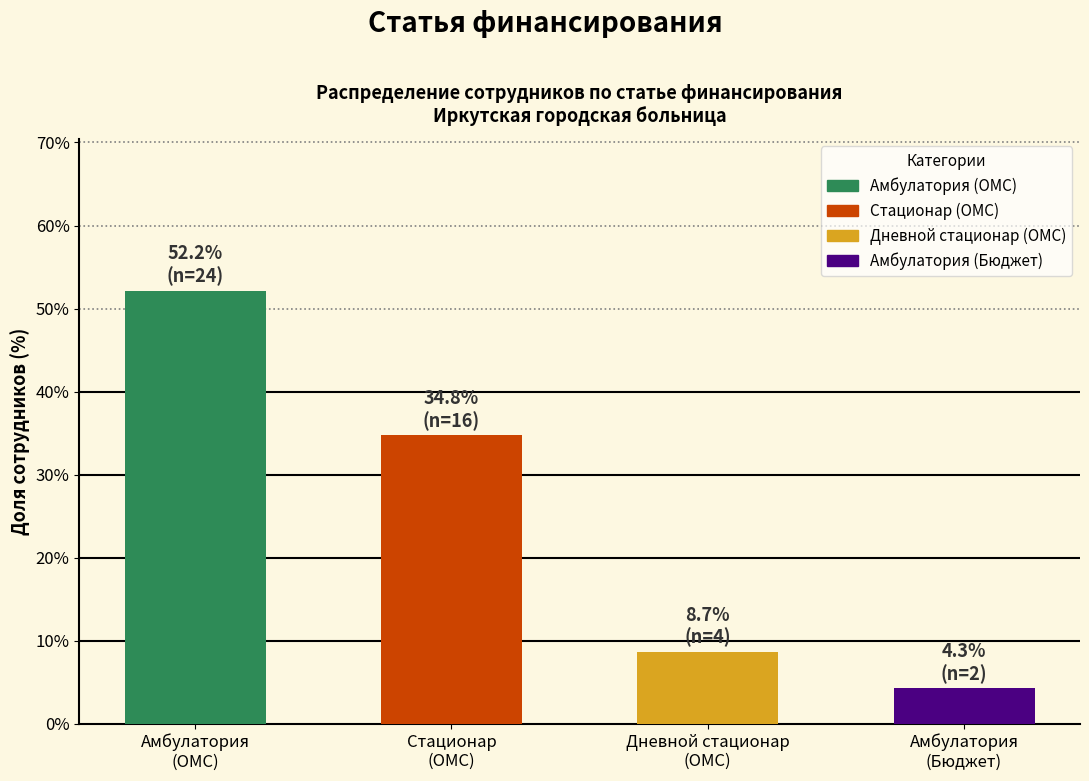

Approximately how many times larger is the value at Амбулатория
(Бюджет) compared to Амбулатория
(ОМС)?

0.1